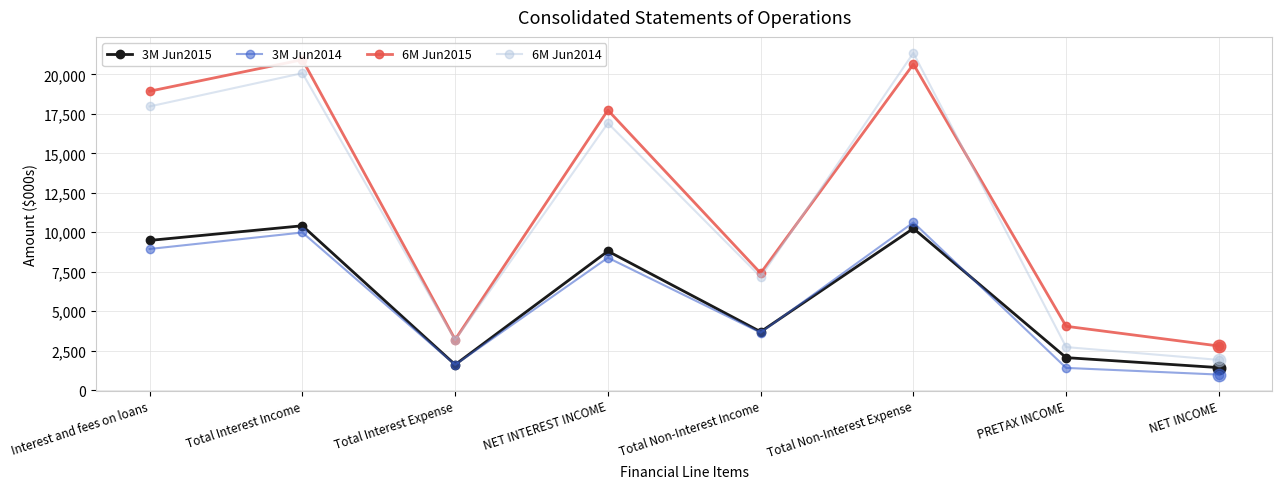

Read the 3M Jun2015 value at NET INCOME.

1421